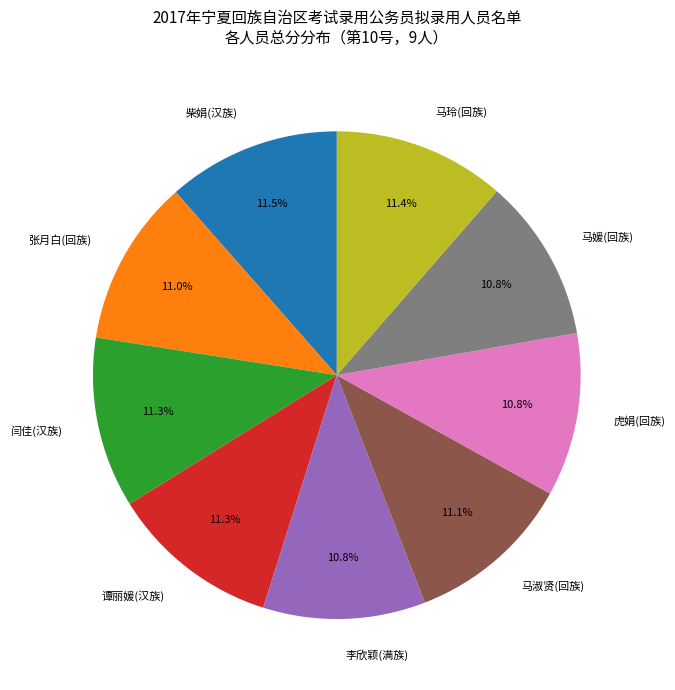

How many segments does this pie chart have?

9